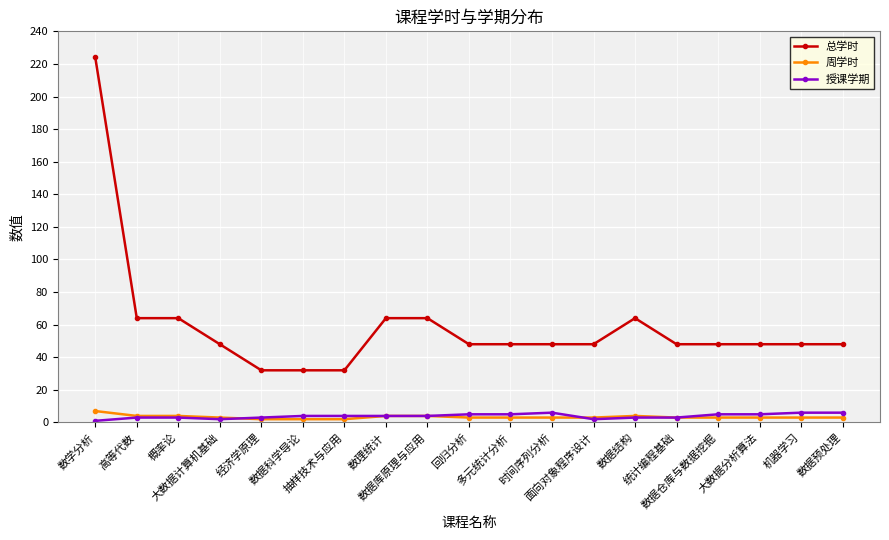

How many categories are shown in the chart?

19